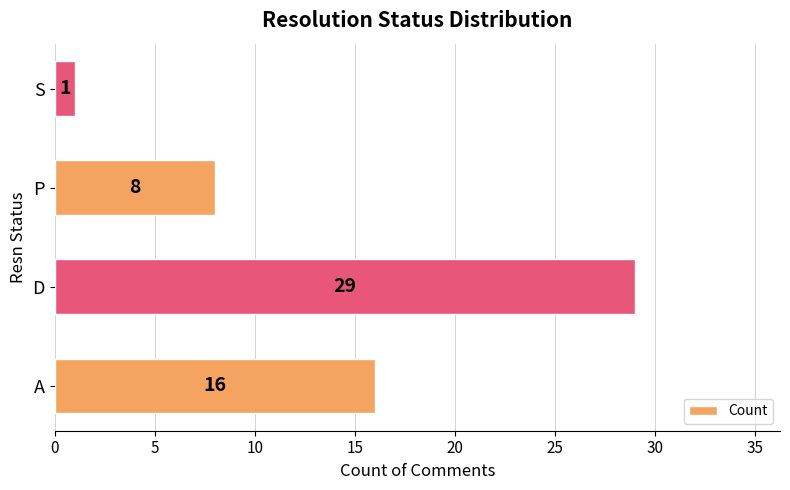

What is the change in value from P to S?

-7